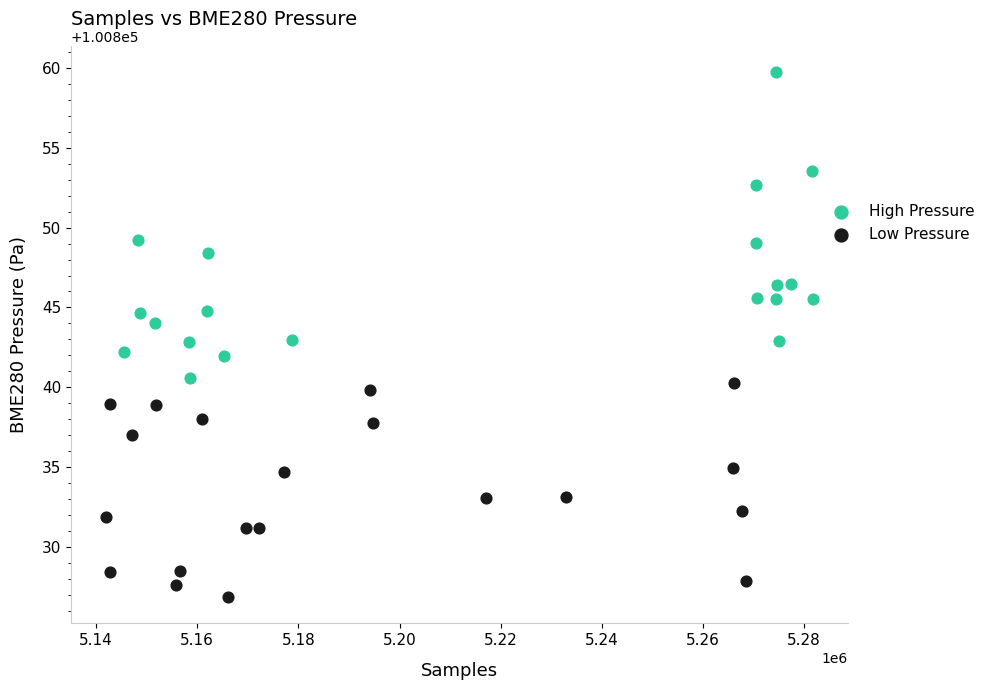

What are all the series names shown in the legend?

High Pressure, Low Pressure